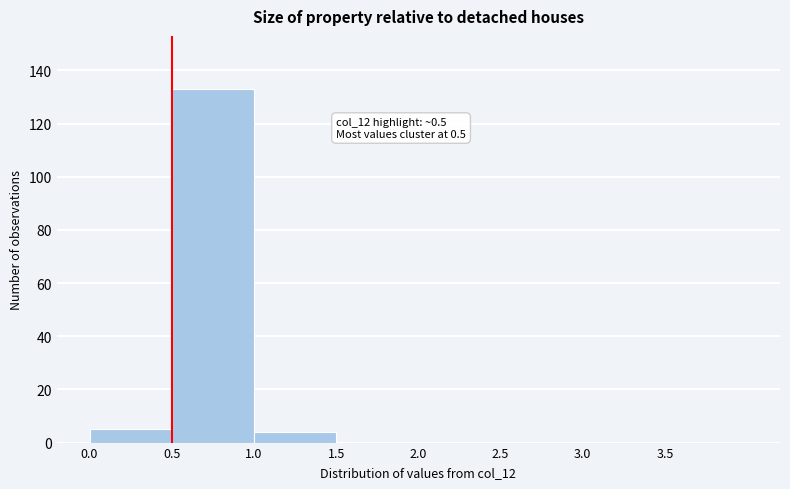

Which range on the x-axis has the tallest bar?

0.5 to 1.0